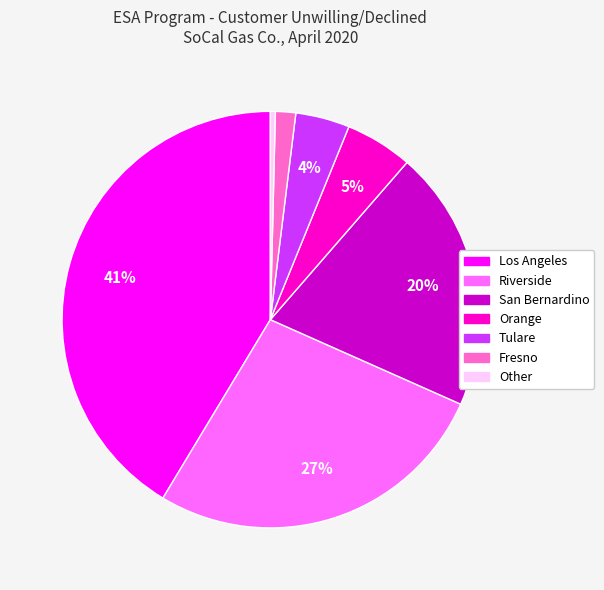

Which slice is the smallest?

Other